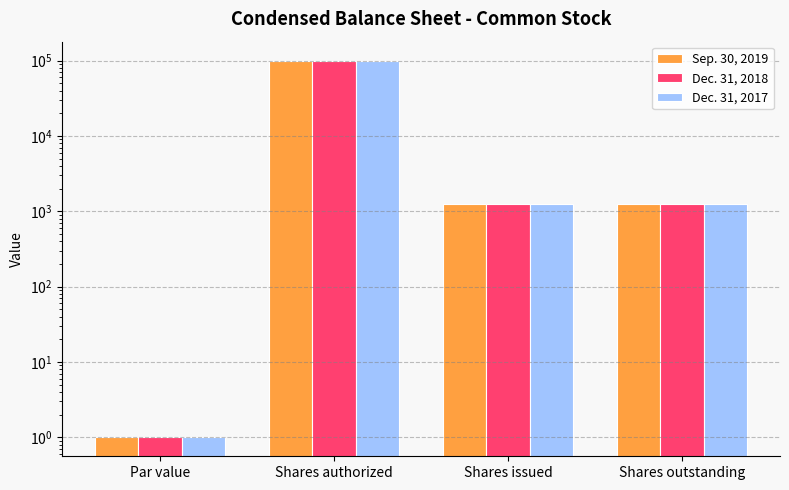

Which category has the highest value in the Dec. 31, 2017 series?

Shares authorized